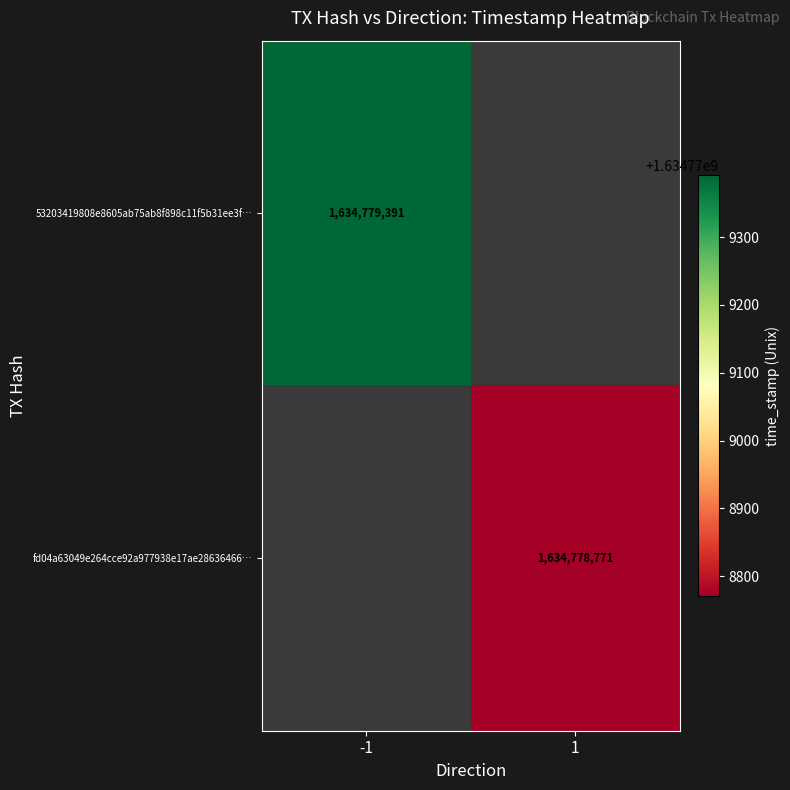

The value of 53203419808e8605ab75ab8f898c11f5b31ee3f at 0 is -1. True or false?

True